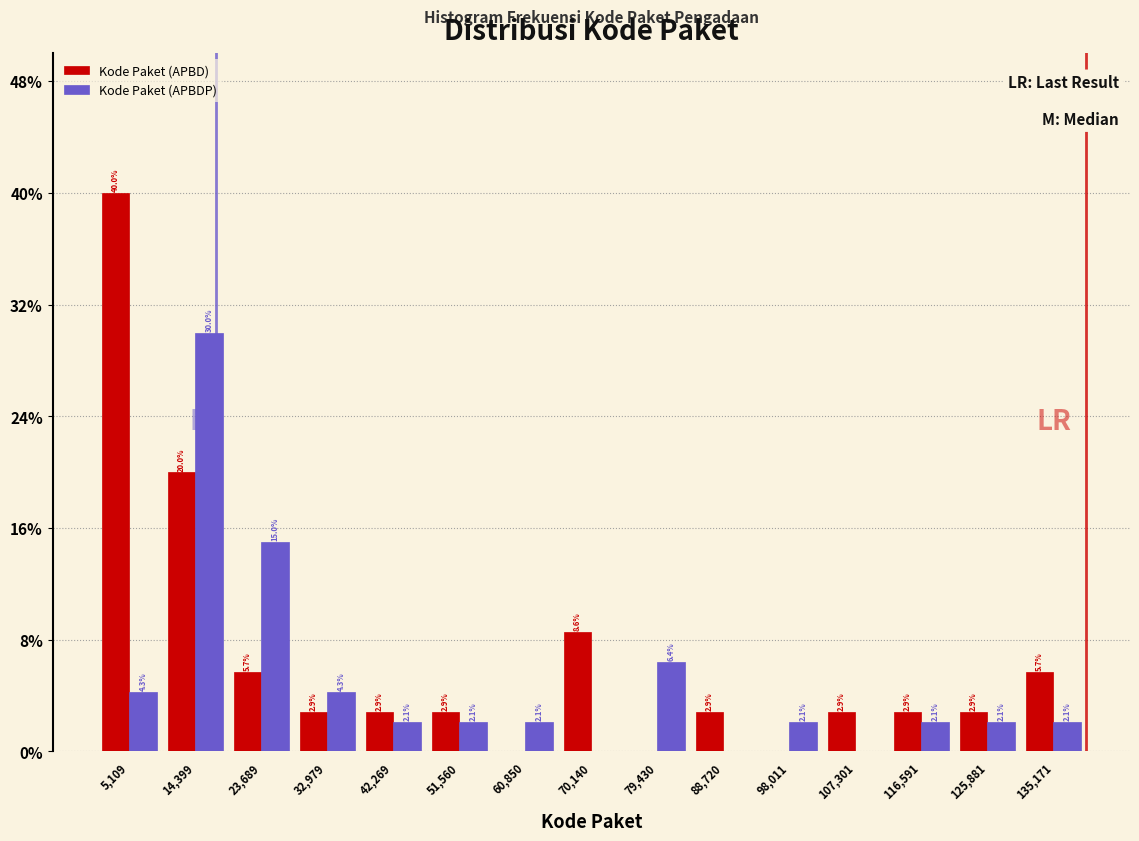

In the Kode Paket (APBDP) series, which range on the x-axis has the tallest bar?

10000 to 19000